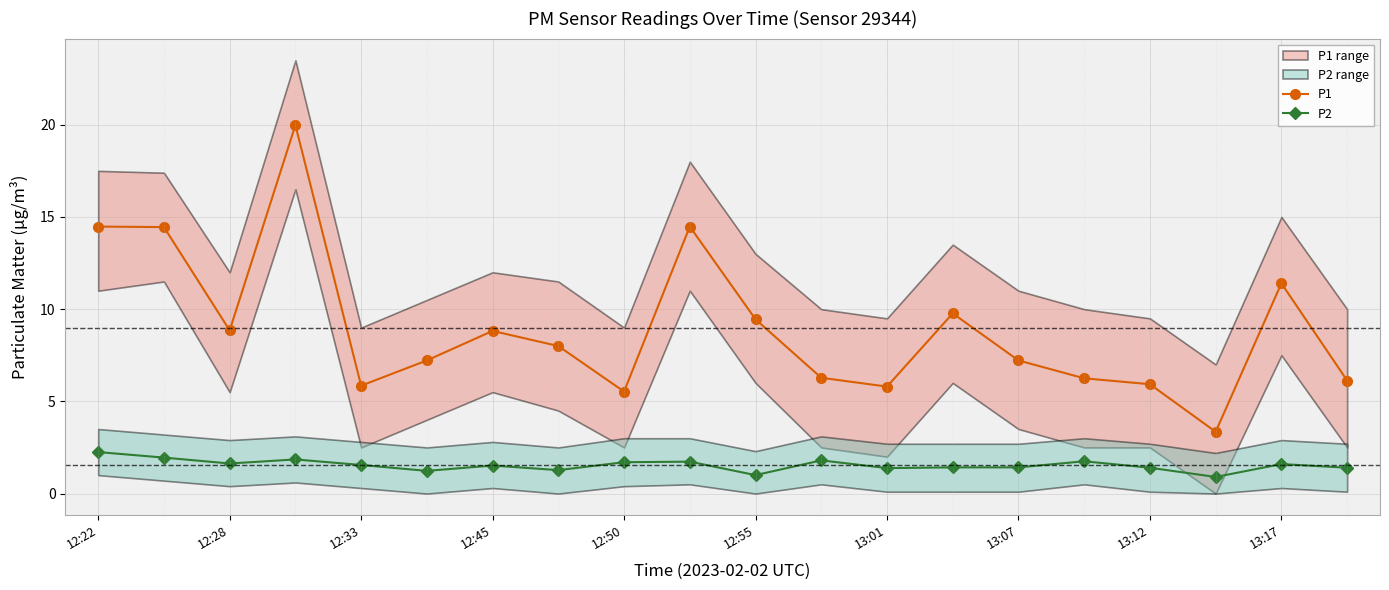

Which series has the widest spread of values?

P1